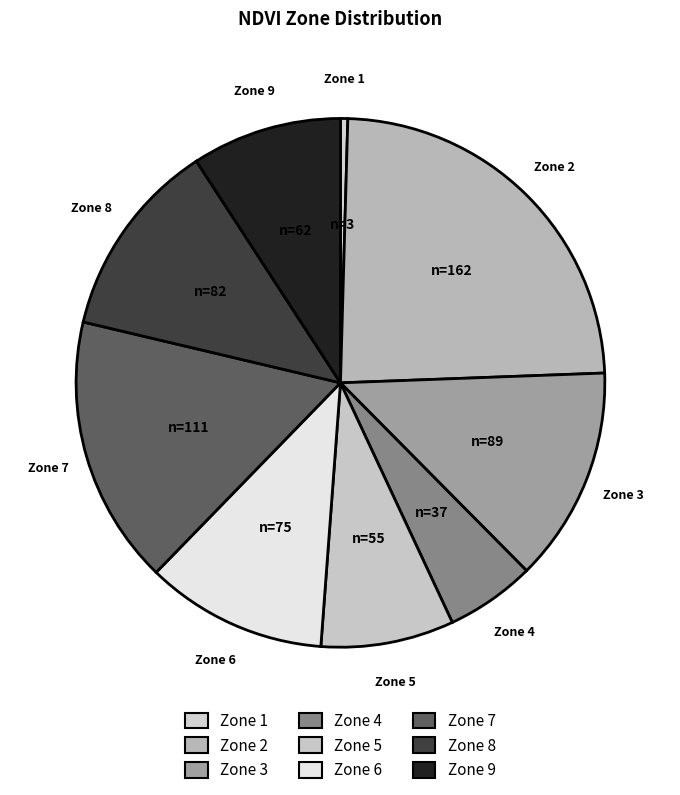

To the nearest percent, what is the difference between the largest and smallest slice percentages?

24%